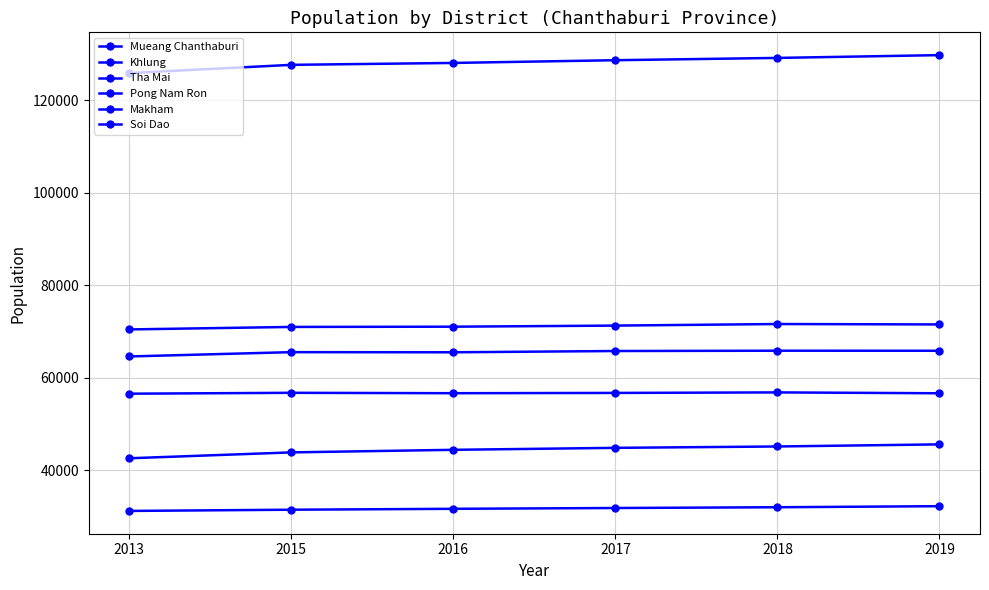

What is the total value across all series at 2019?

401663